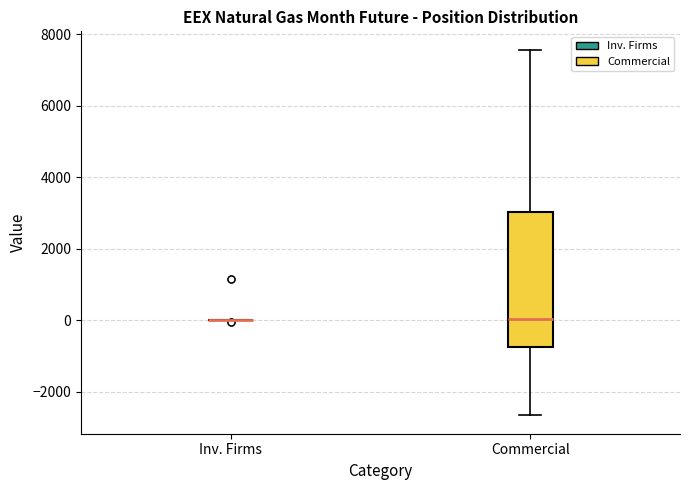

Reading left to right, read every box against the y-axis: the position of its median line, the range the box covers, and the ends of its whiskers. The values are not printed on the chart, so give them approximately, as read against the axis.

Inv. Firms: box collapsed to a line at 0, whiskers 0 to 0
Commercial: median 0, box -800 to 3000, whiskers -2600 to 7600